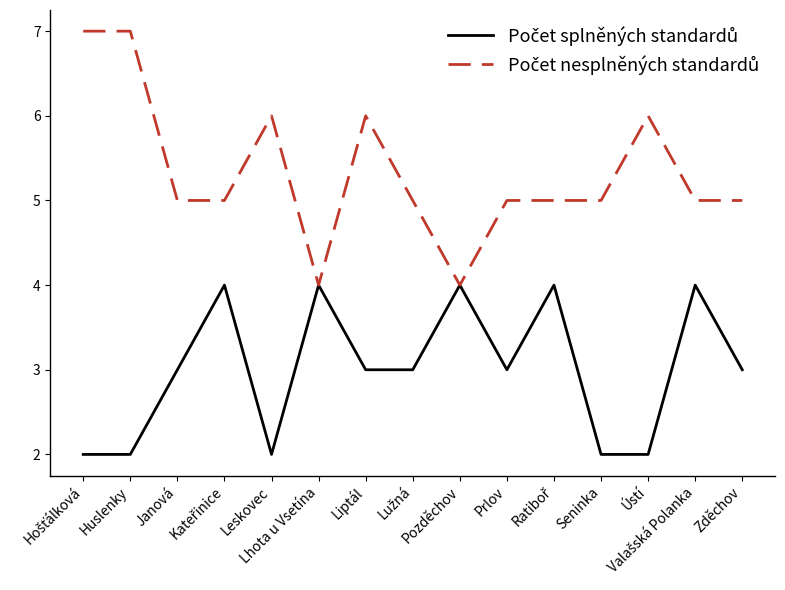

At how many categories does at least one series exceed 6?

2